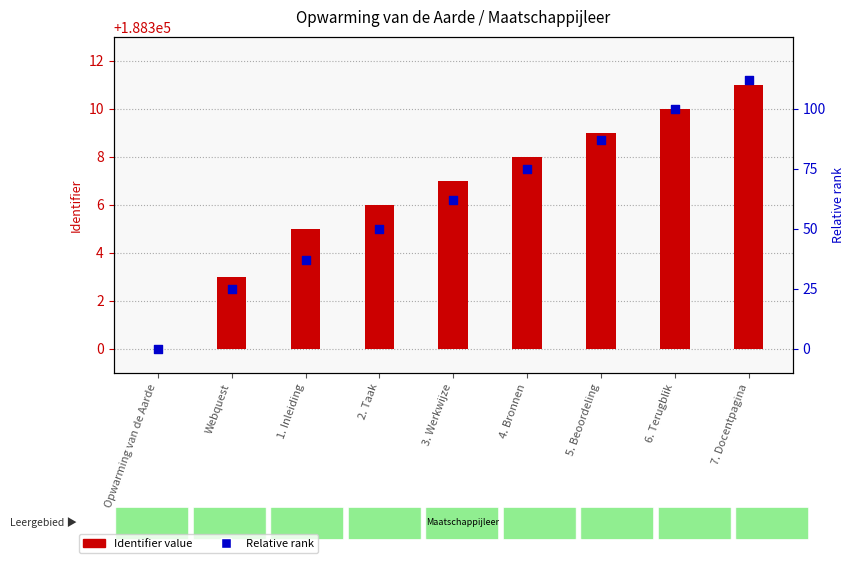

What are all the series names shown in the legend?

Identifier value, Relative rank